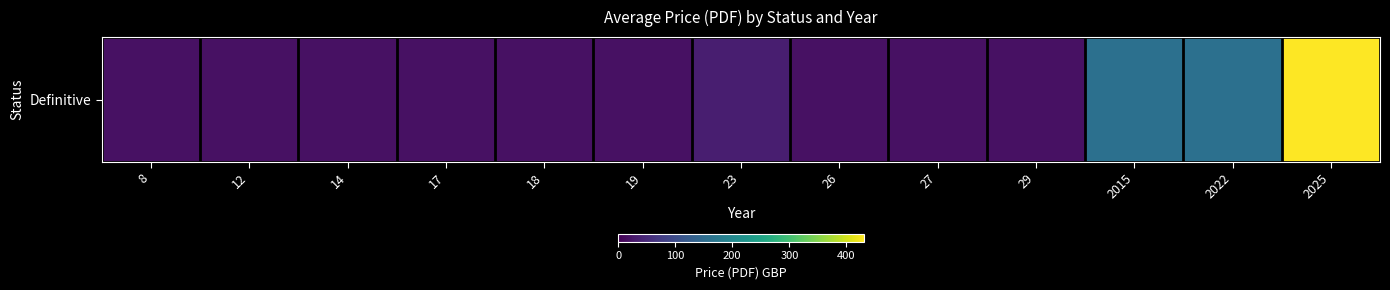

List the labels in order of value, largest first.

2025, 2015, 2022, 23, 8, 12, 14, 17, 18, 19, 26, 27, 29